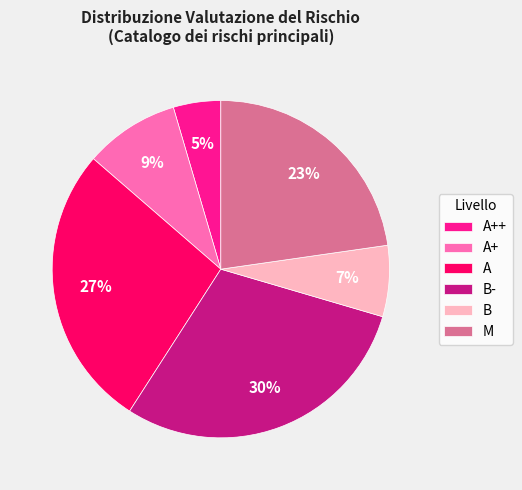

The A+ slice represents 29% of the pie. True or false?

False